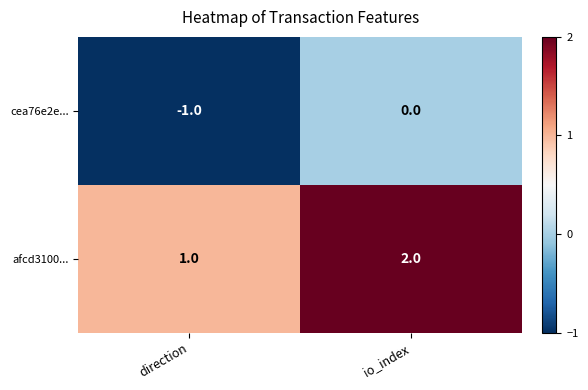

What is the sum of all afcd3100... values?

3